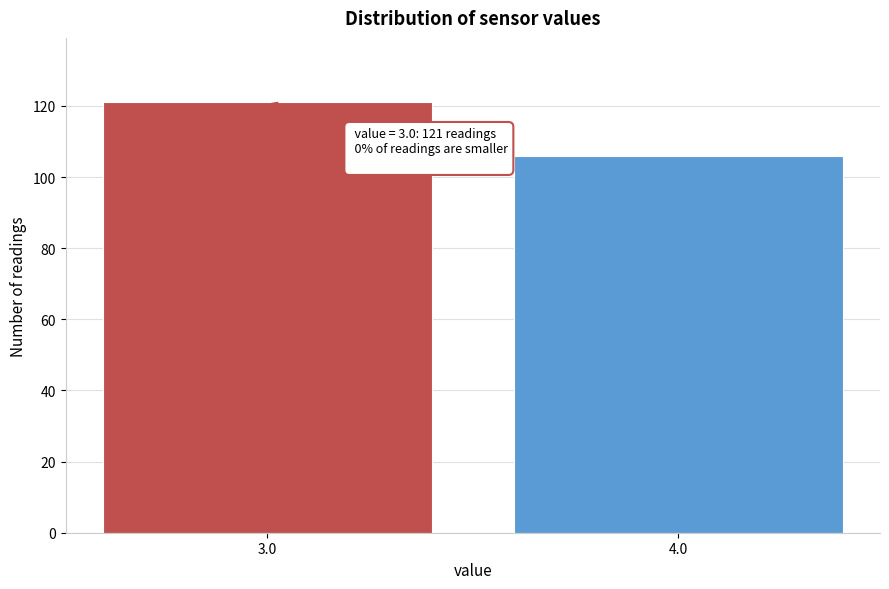

Reading left to right, what are all the values shown in this chart?

121	106